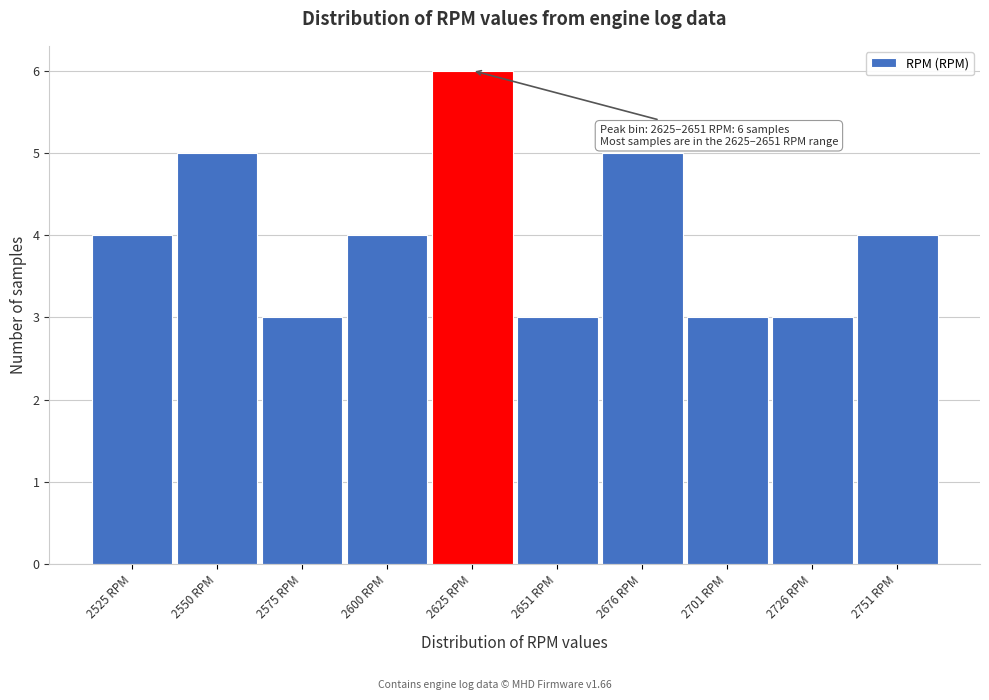

Reading left to right, extract all data points from this chart.

2525 RPM=4	2550 RPM=5	2575 RPM=3	2600 RPM=4	2625 RPM=6	2651 RPM=3	2676 RPM=5	2701 RPM=3	2726 RPM=3	2751 RPM=4